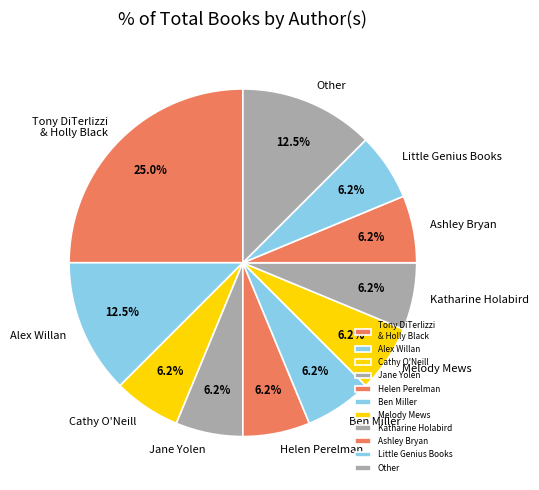

Approximately how many times larger is the value at Ben Miller compared to Melody Mews?

1.0